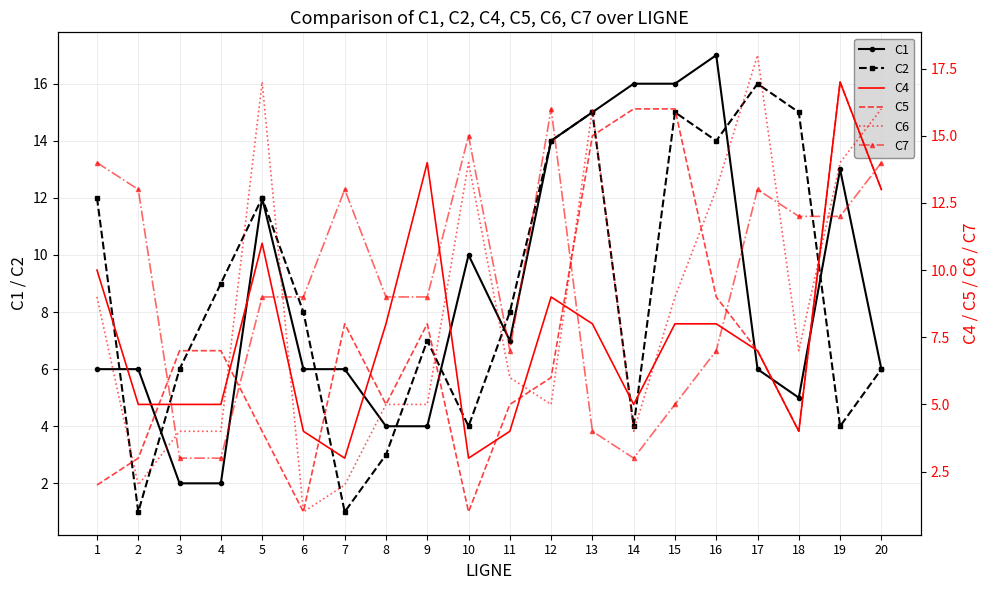

Where is the first local maximum for C4?

5